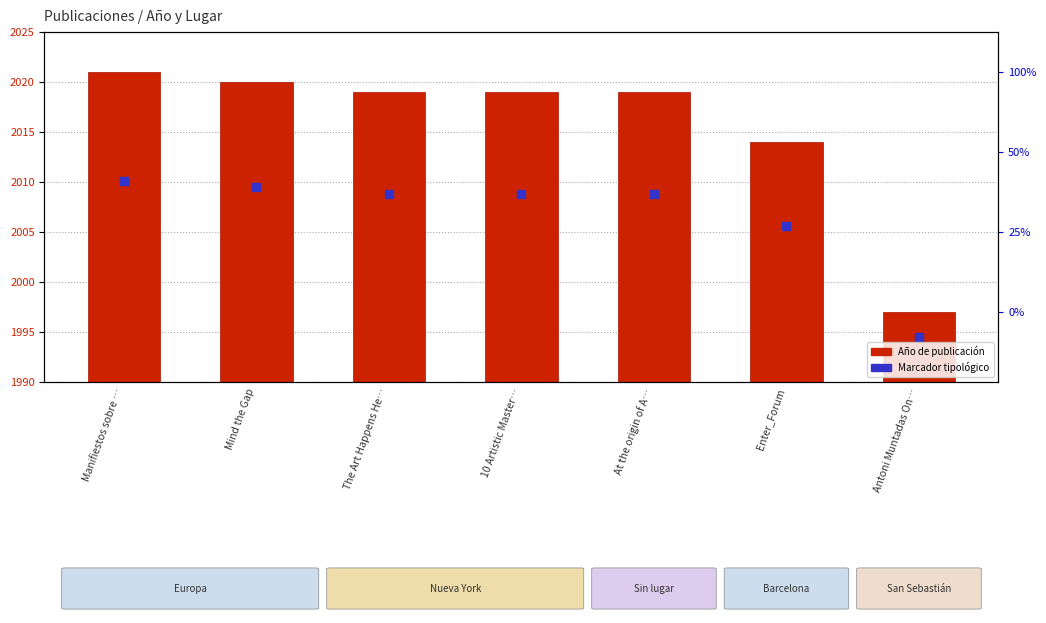

What is the change in value from Mind the Gap to 10 Artistic Master…?

-1